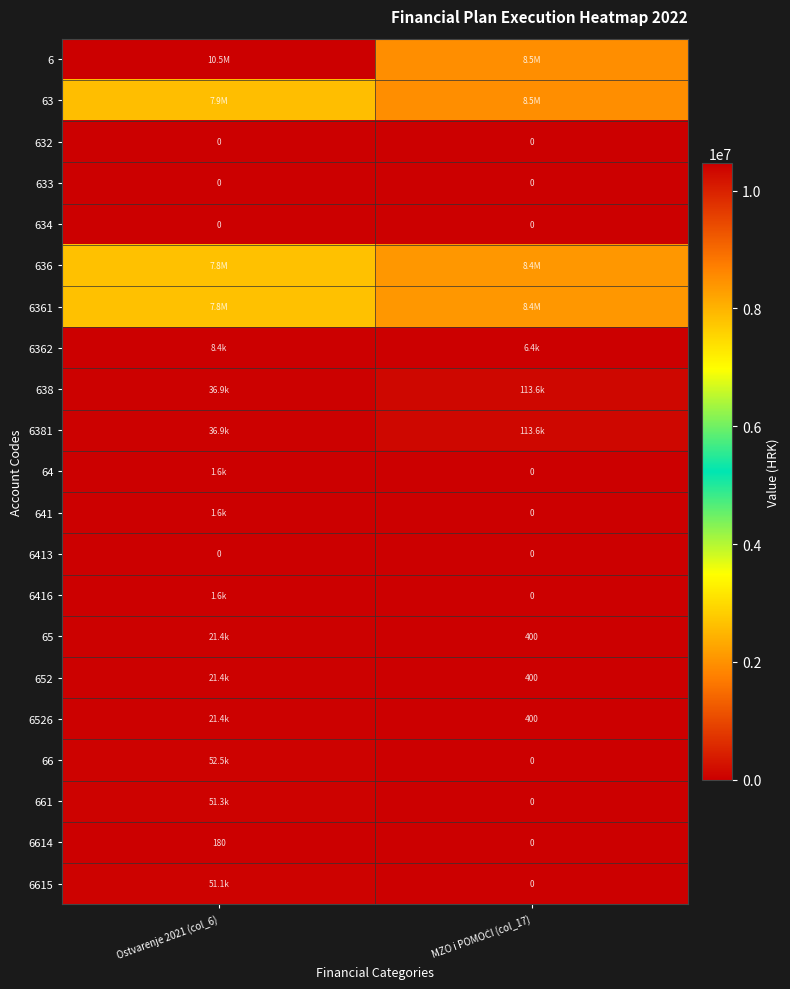

Is the value of 638 at Ostvarenje 2021 (col_6) greater than the value of 63 at Ostvarenje 2021 (col_6)?

No